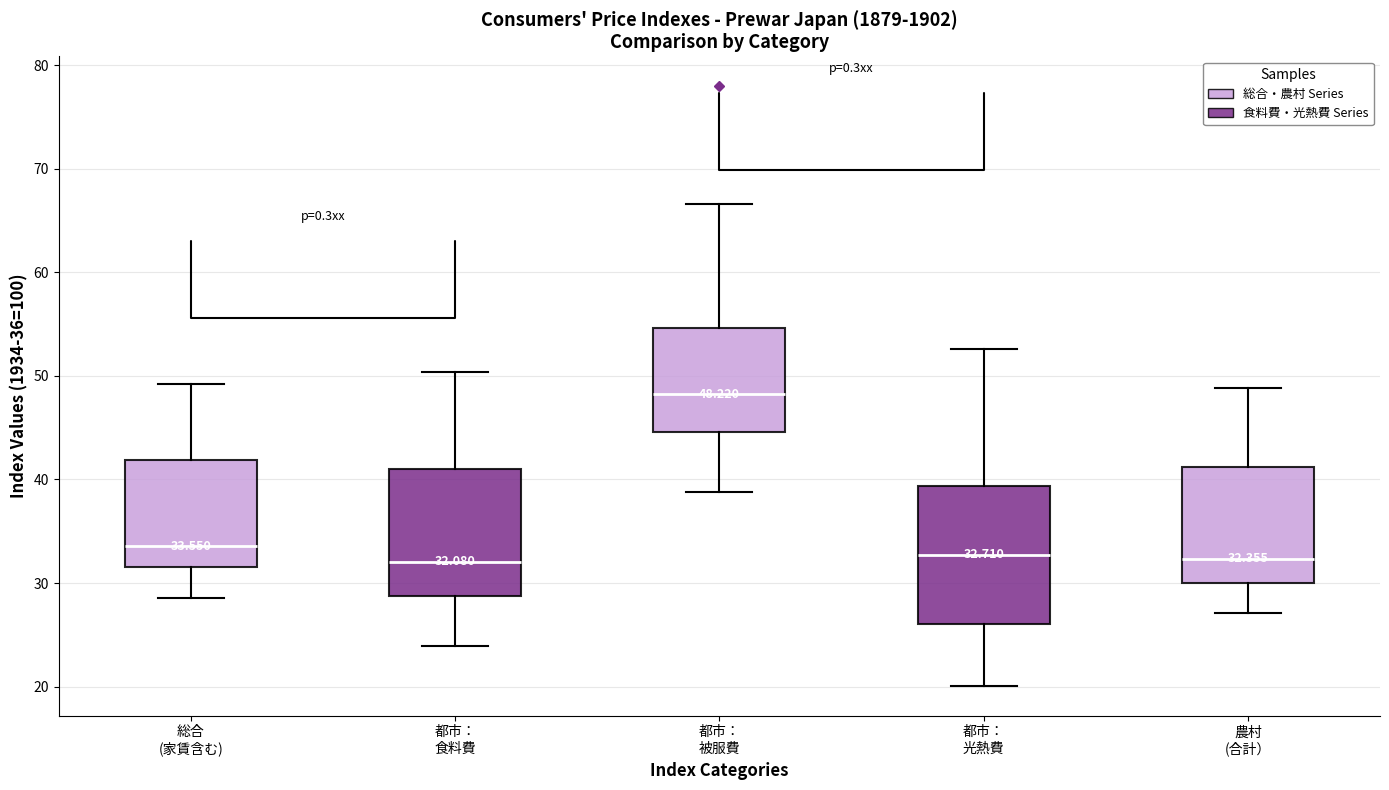

Comparing the boxes themselves (not the whiskers), which one is the tallest?

都市： 光熱費